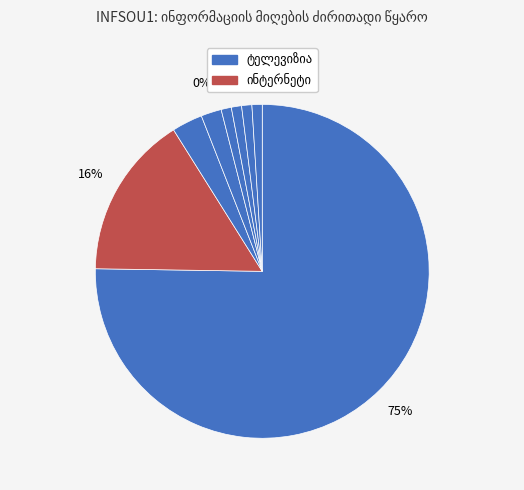

Which slice is the largest?

ტელევიზია